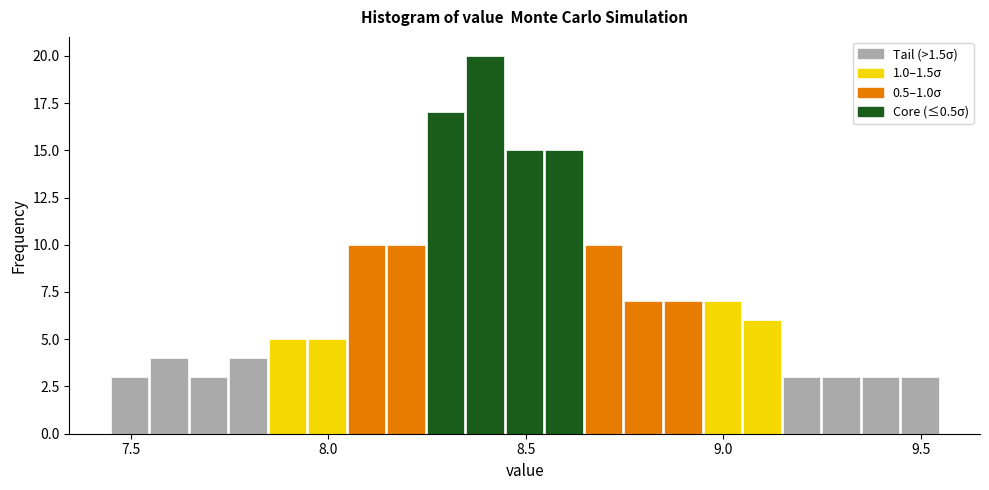

Read against the x-axis, roughly where is the centre of the tallest bar?

8.40